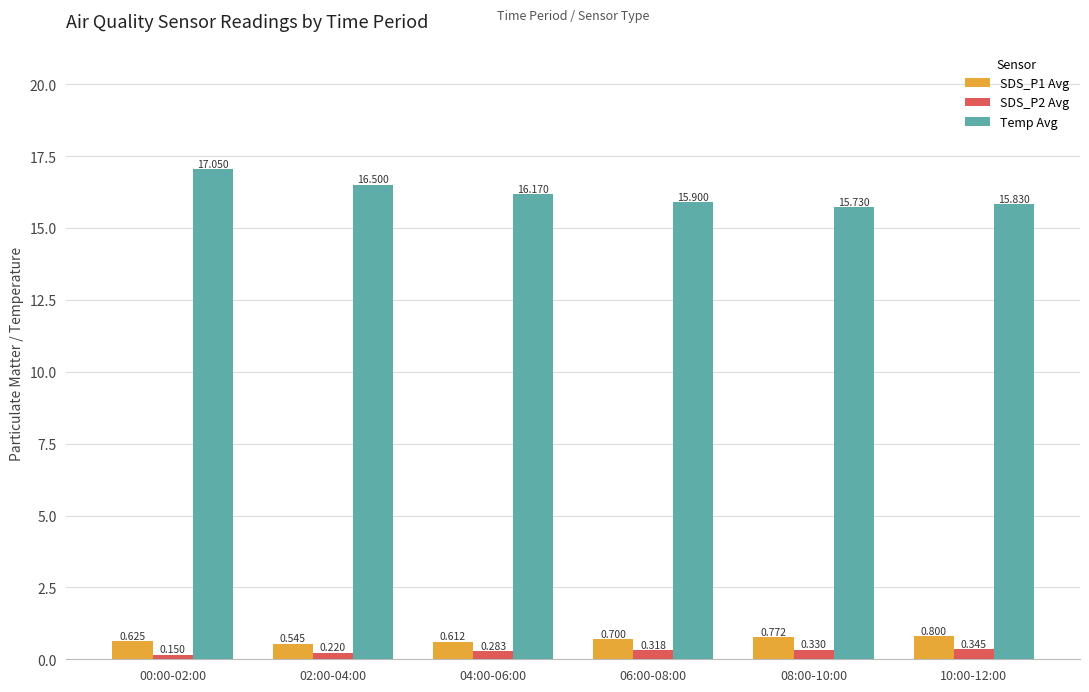

Which series has the largest range (max minus min)?

Temp Avg